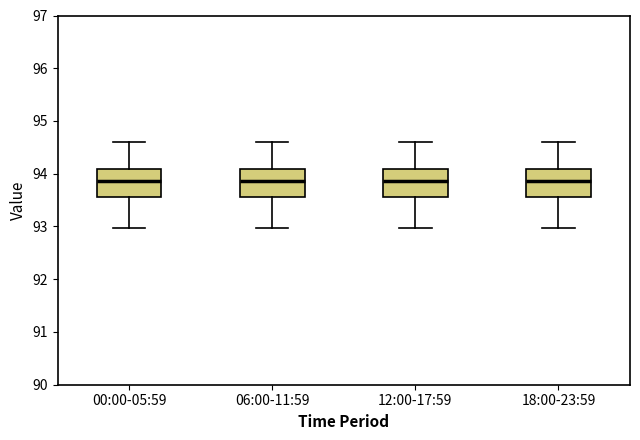

Reading left to right, transcribe this box plot: for each box, give where its median line is, the range the box spans, and where its two whiskers end, as read against the y-axis. The values are not printed on the chart, so give them approximately, as read against the axis.

00:00-05:59: median 93.9, box 93.6 to 94.1, whiskers 93.0 to 94.6
06:00-11:59: median 93.9, box 93.6 to 94.1, whiskers 93.0 to 94.6
12:00-17:59: median 93.9, box 93.6 to 94.1, whiskers 93.0 to 94.6
18:00-23:59: median 93.9, box 93.6 to 94.1, whiskers 93.0 to 94.6